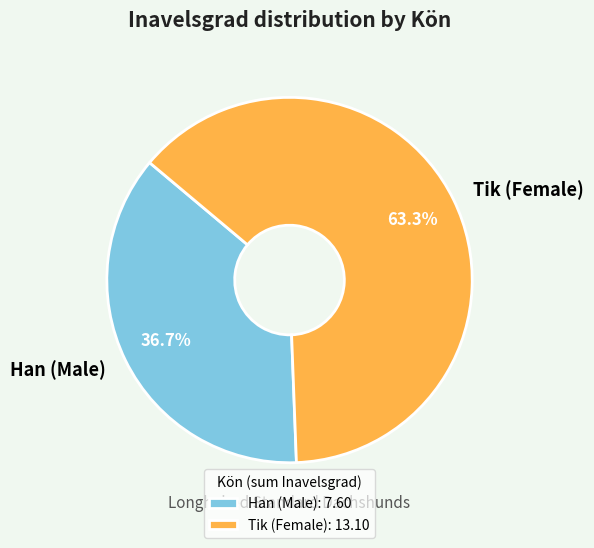

Does any single category account for the majority?

Yes